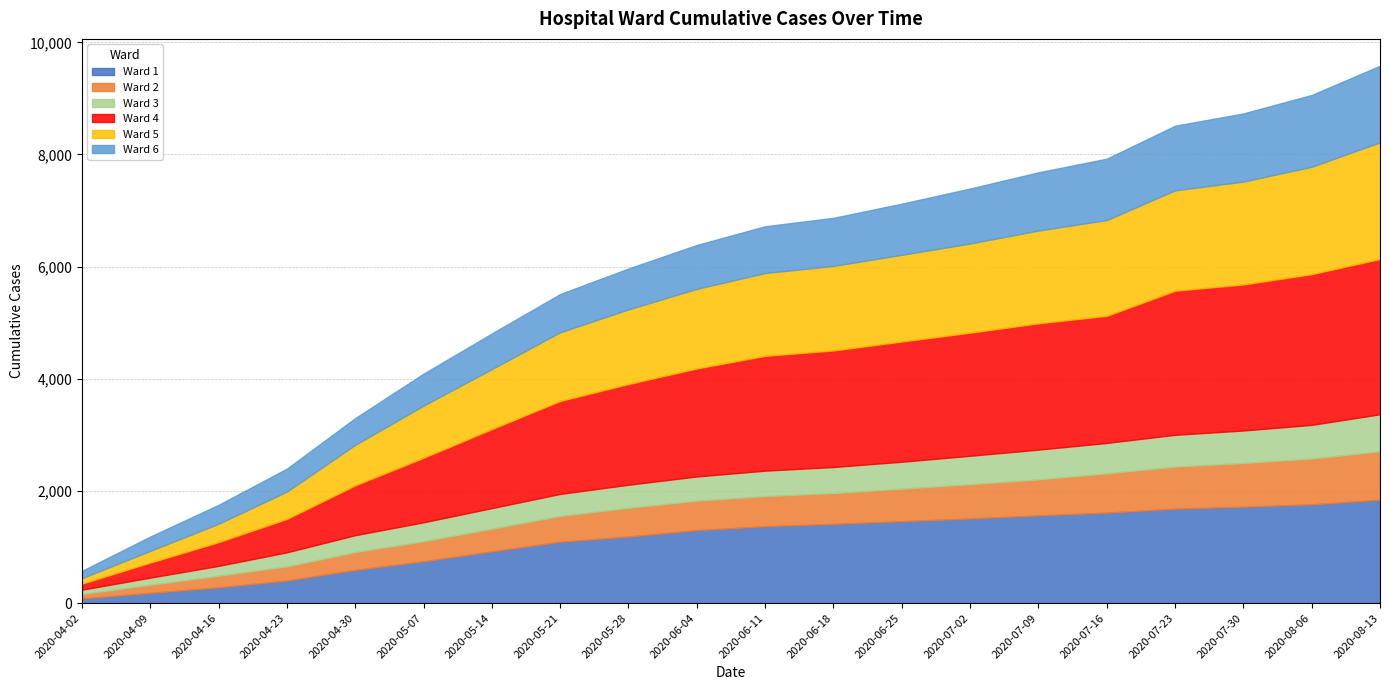

How many categories are shown in the chart?

20